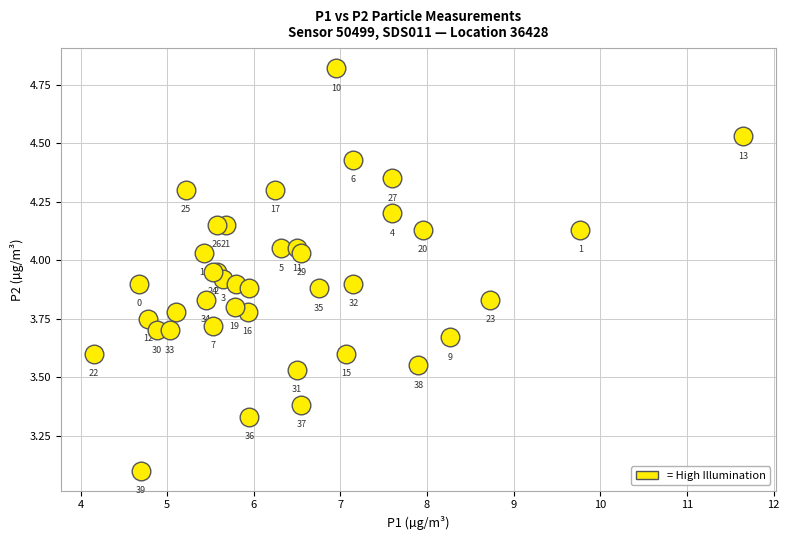

What Y value in the scatter plot is closest to 3?

3.1